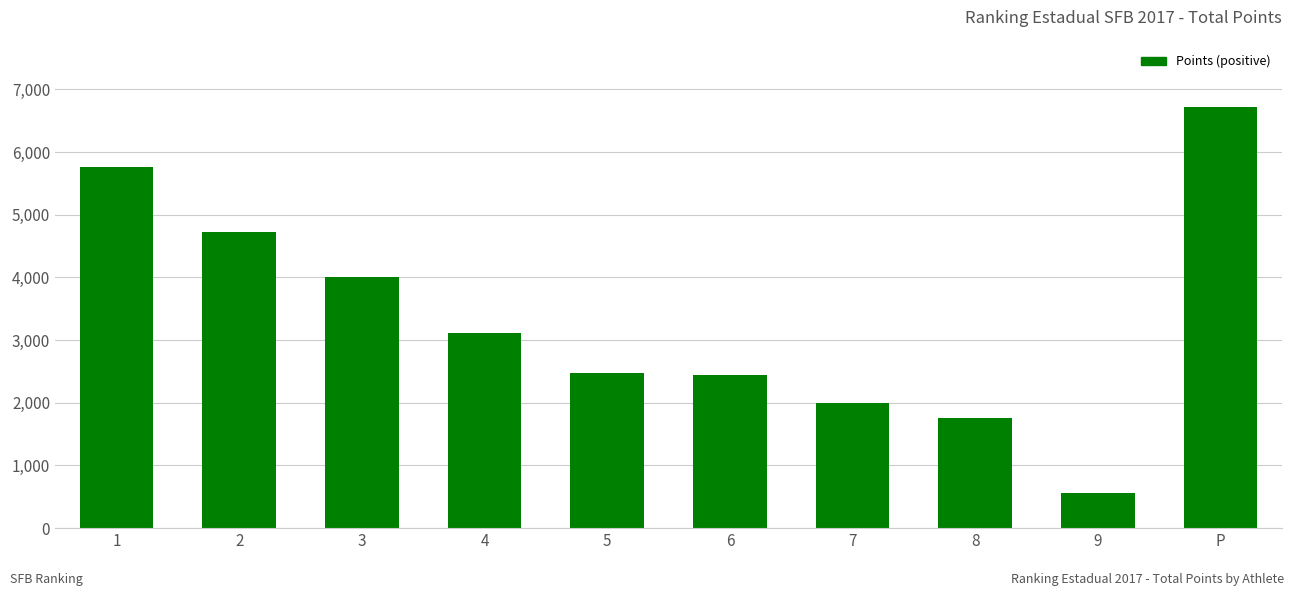

Between 6 and P, which is larger?

P